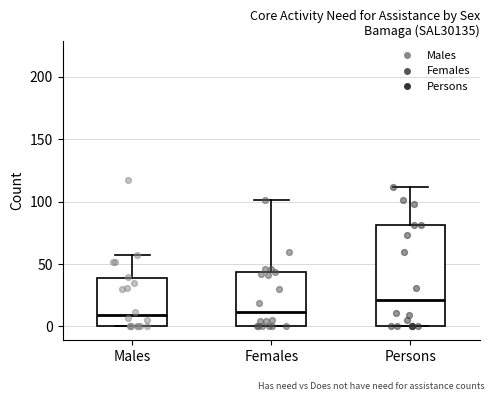

Where does the upper whisker of the box for Persons end on the y-axis? The values are not printed on the chart, so give them approximately, as read against the axis.

110